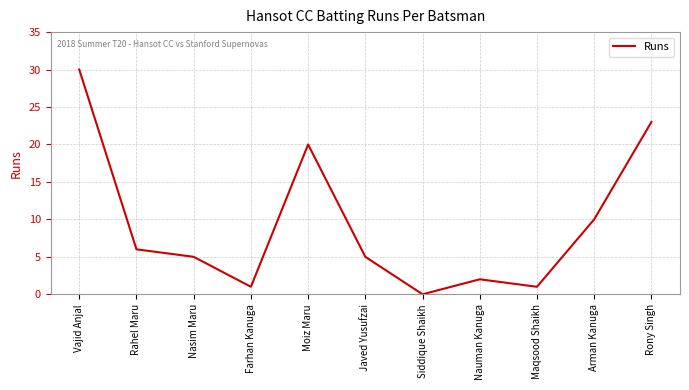

Is it true that the value at Javed Yusufzai is 3?

False